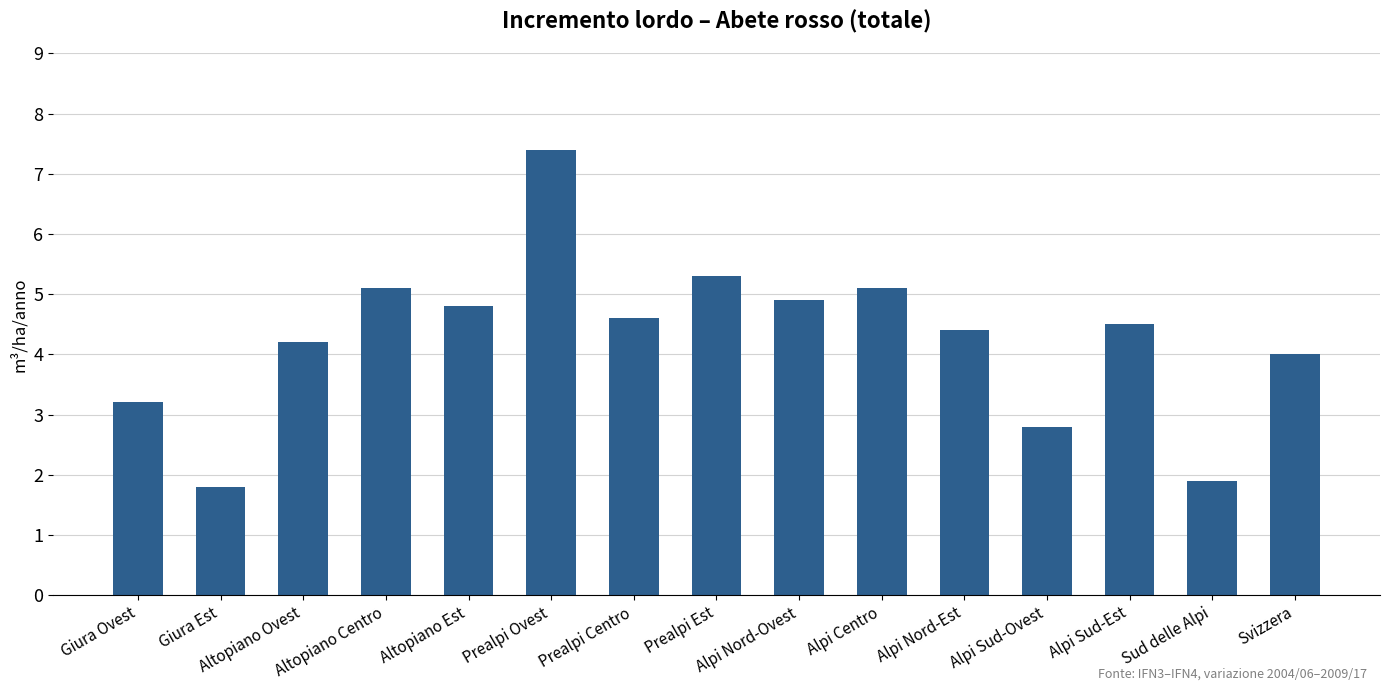

What is the difference between the maximum and minimum values?

5.6